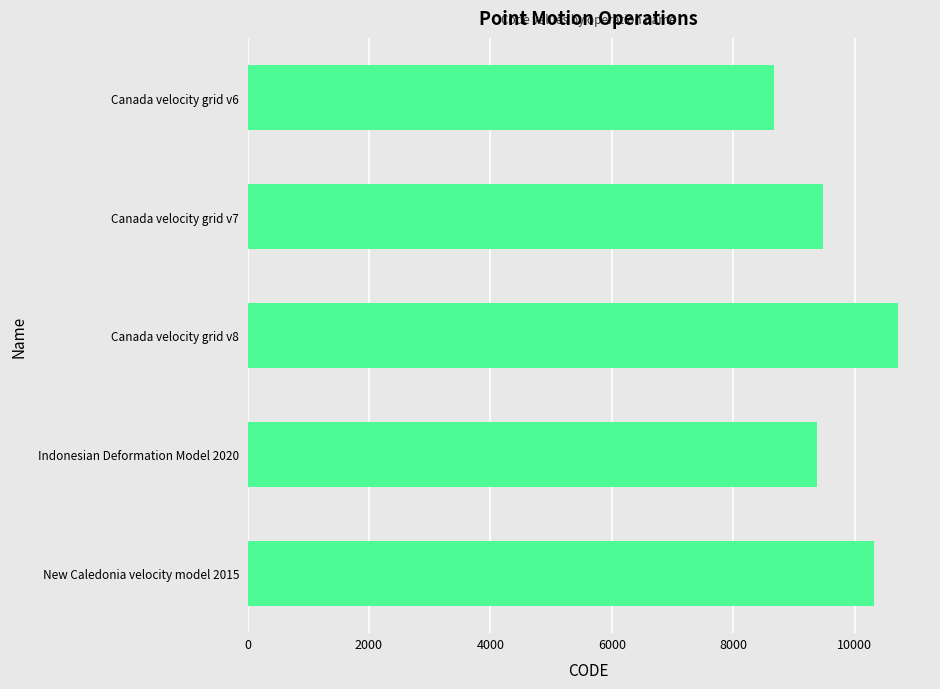

List the labels in order of value, largest first.

Canada velocity grid v8, New Caledonia velocity model 2015, Canada velocity grid v7, Indonesian Deformation Model 2020, Canada velocity grid v6